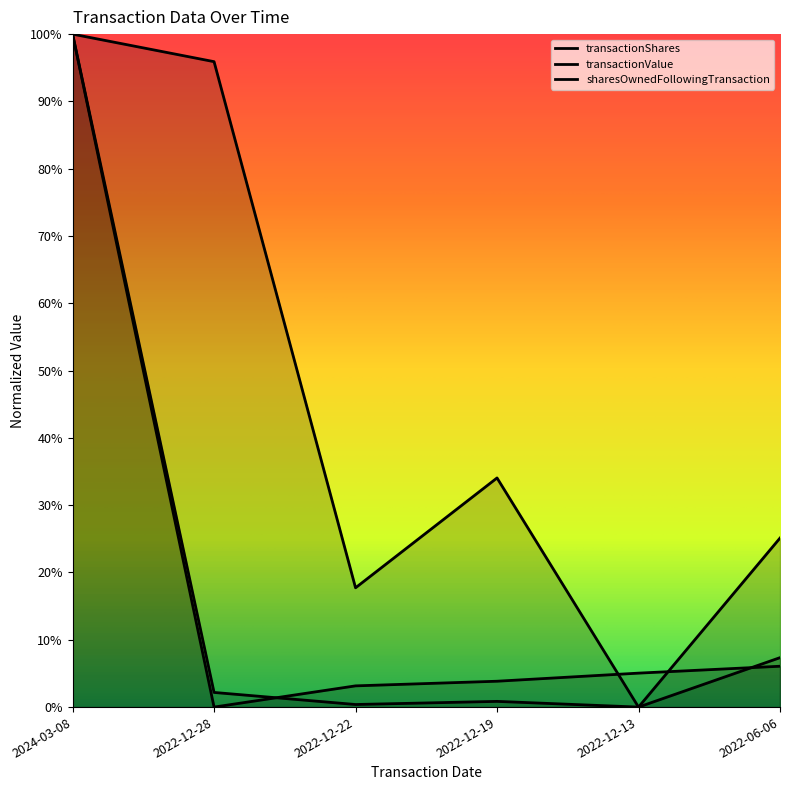

True or false: transactionShares has a value of 1.0 at 2024-03-08.

True